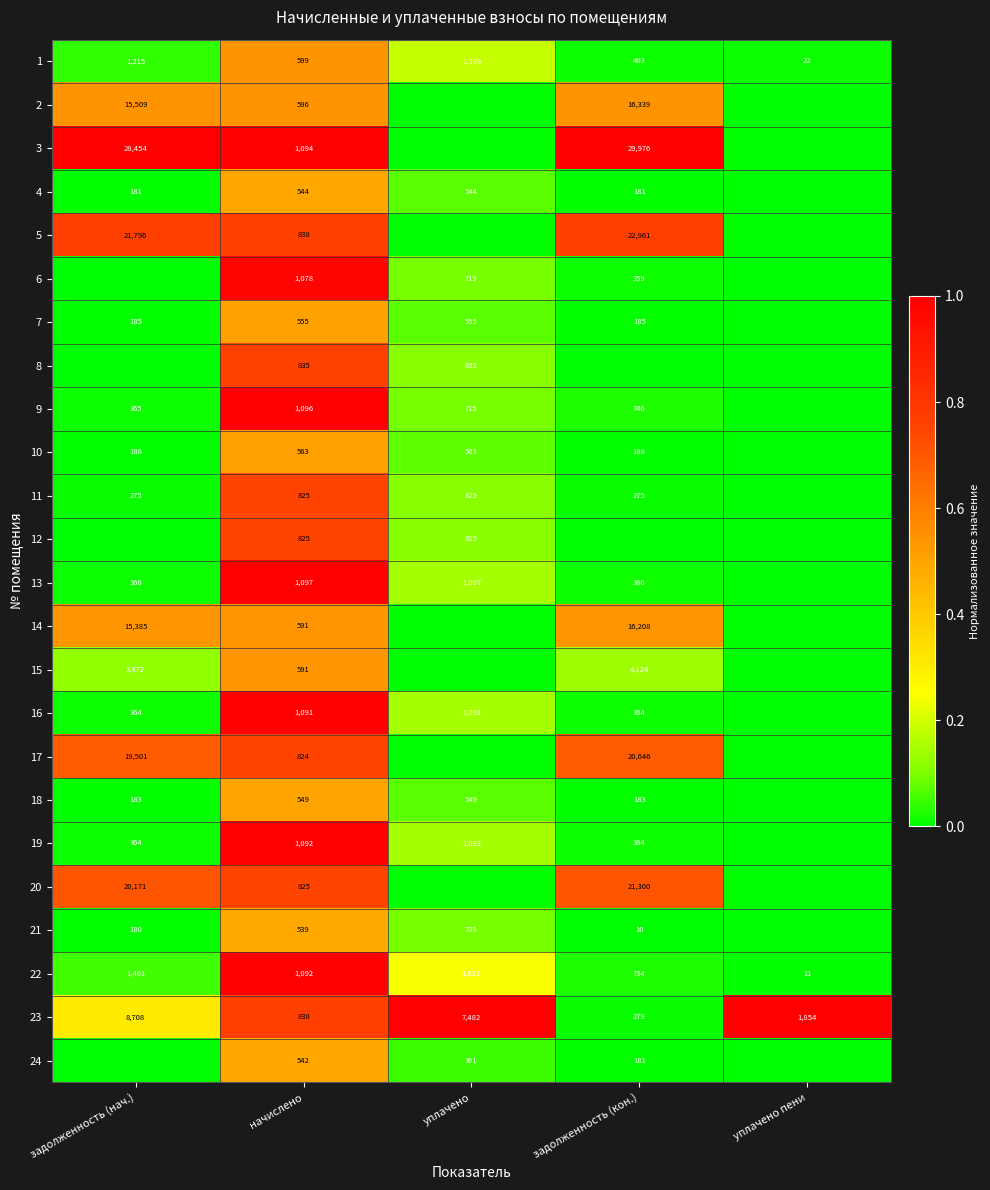

Which category has the lowest value in the 23 series?

задолженность (кон.)